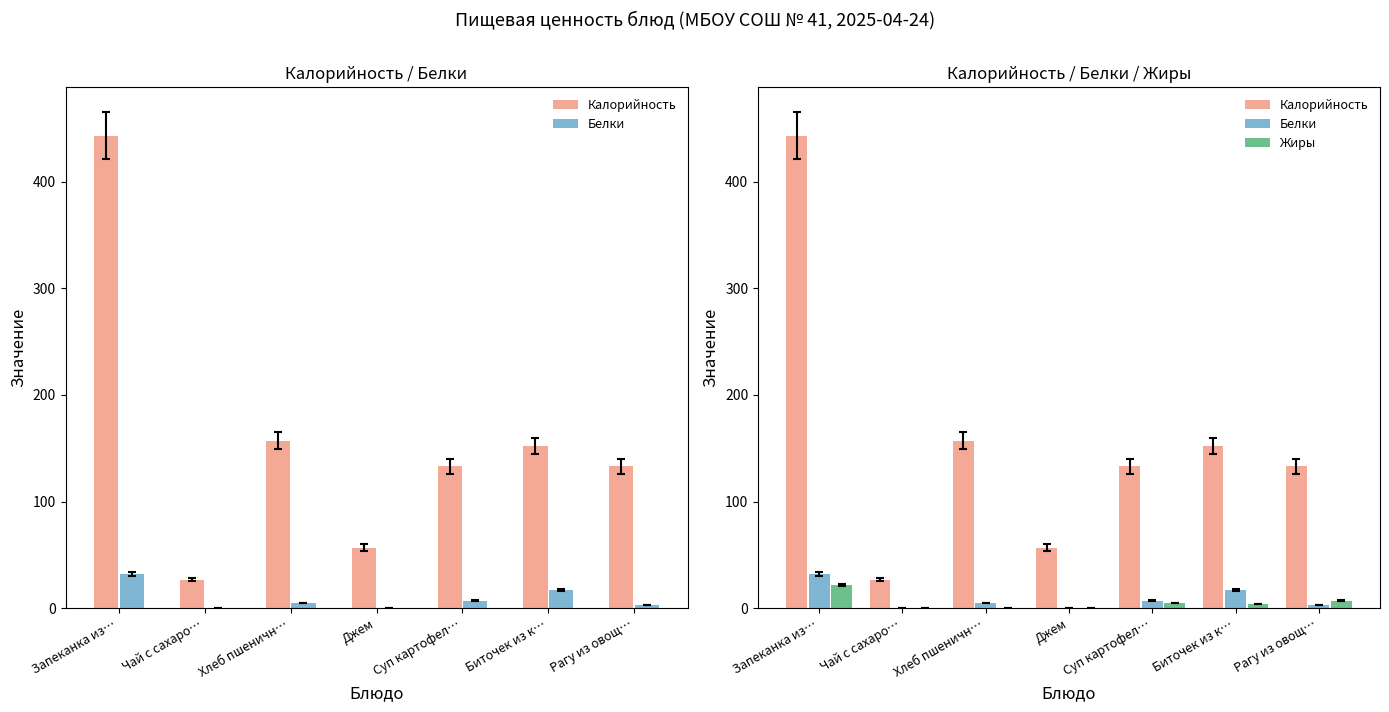

What is the sum of all Белки values?

64.3